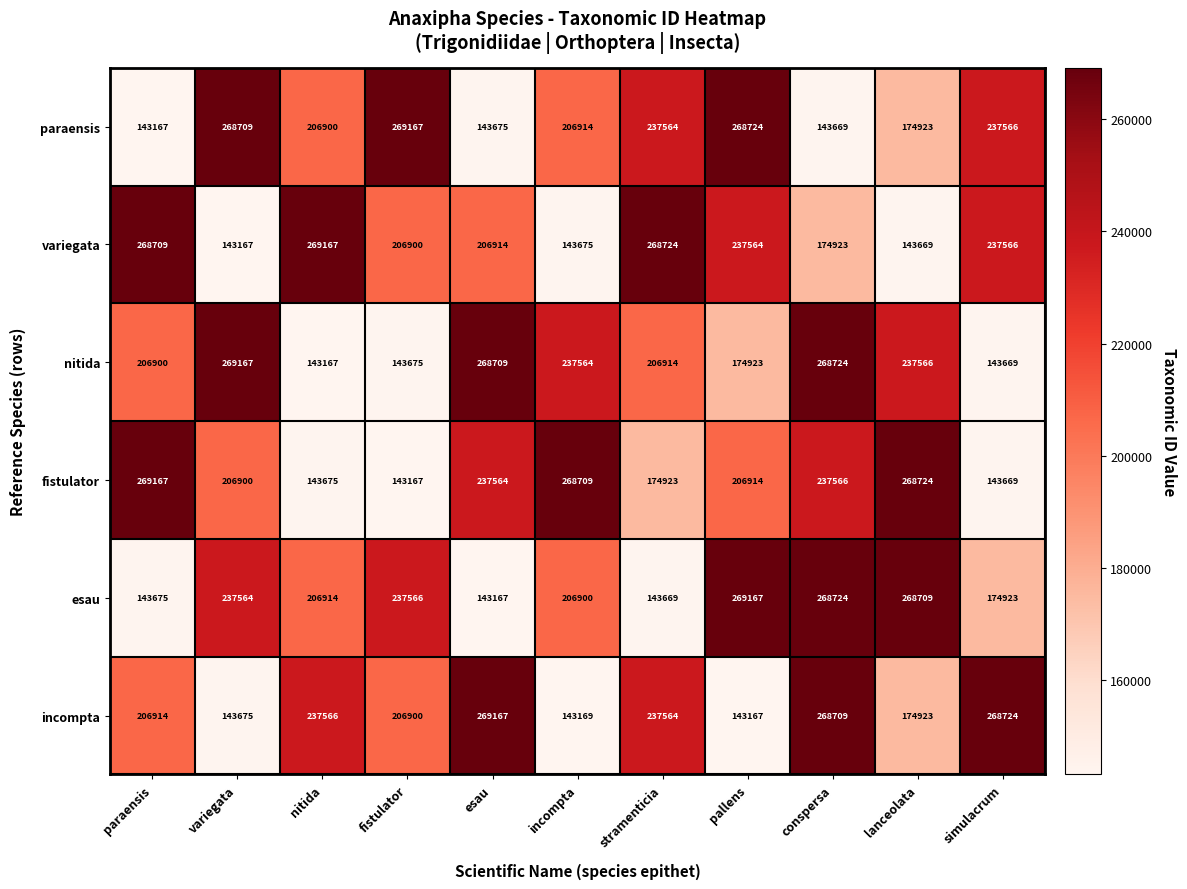

Which category has the highest value in the fistulator series?

paraensis